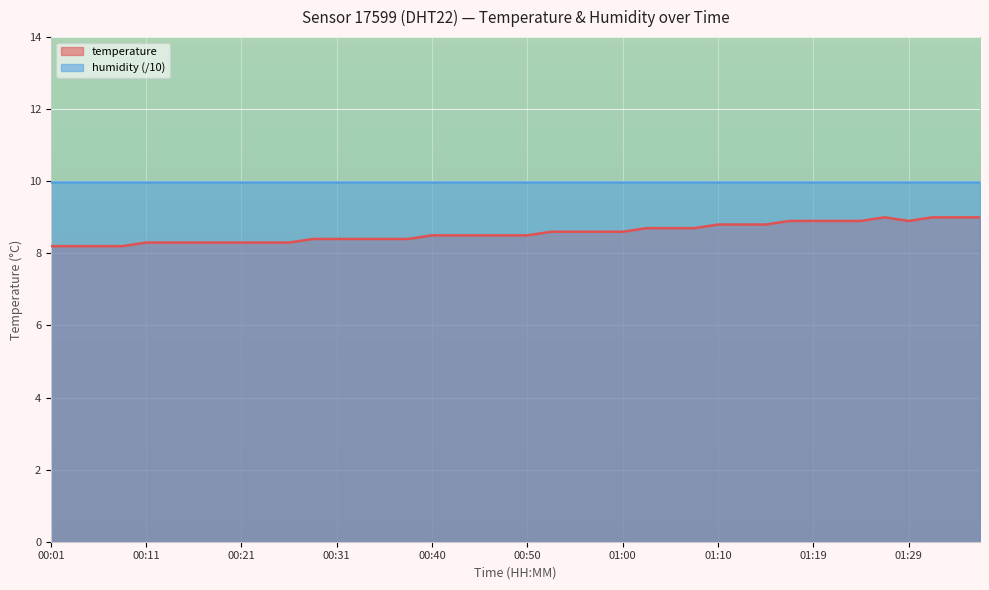

What is the value of the 22nd point from the left?

8.6